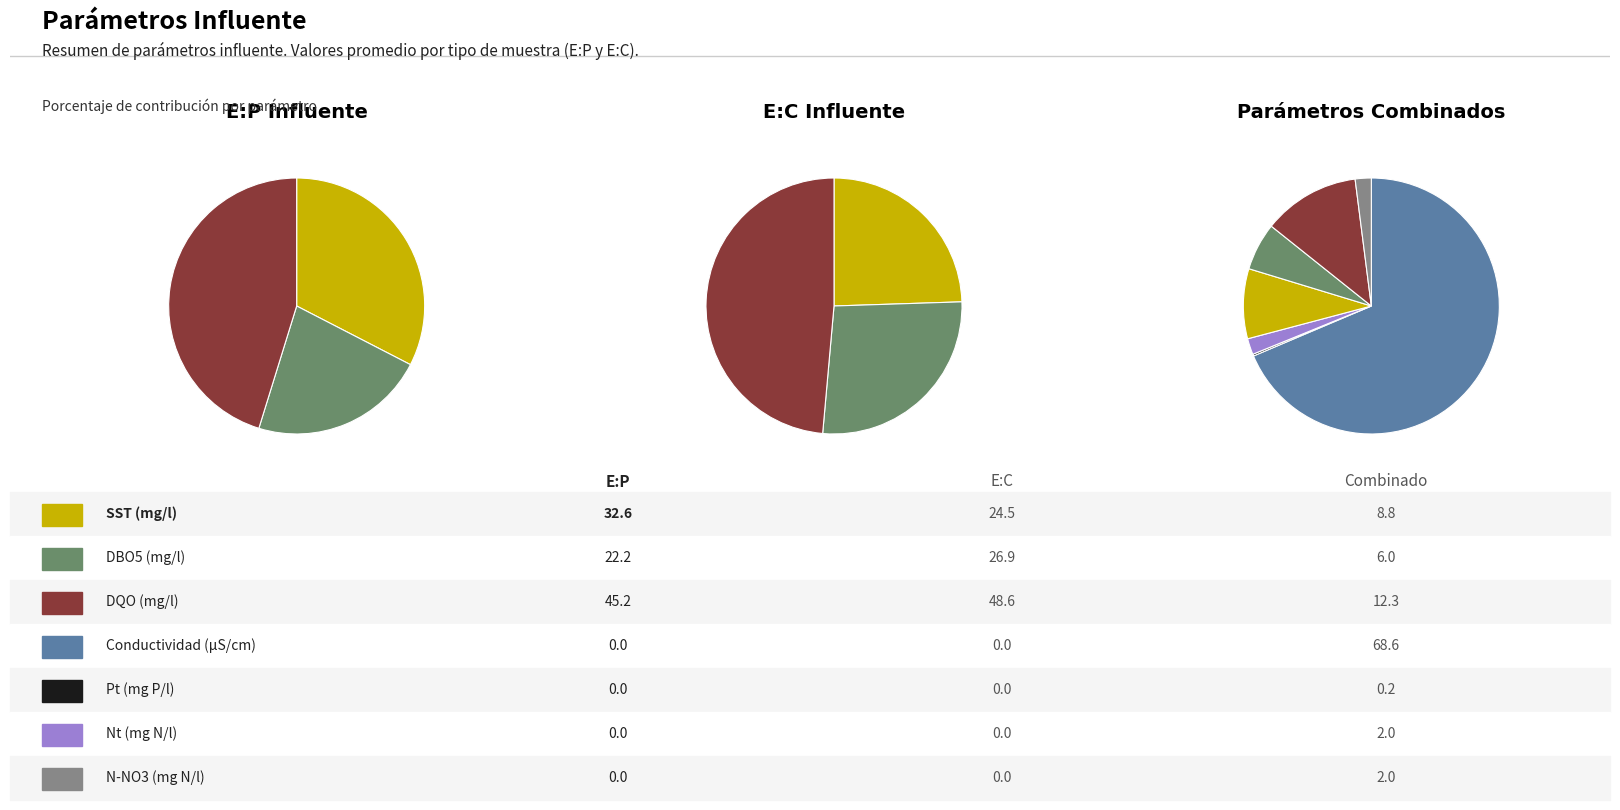

Is the sum of 12 and 4 greater than half?

No